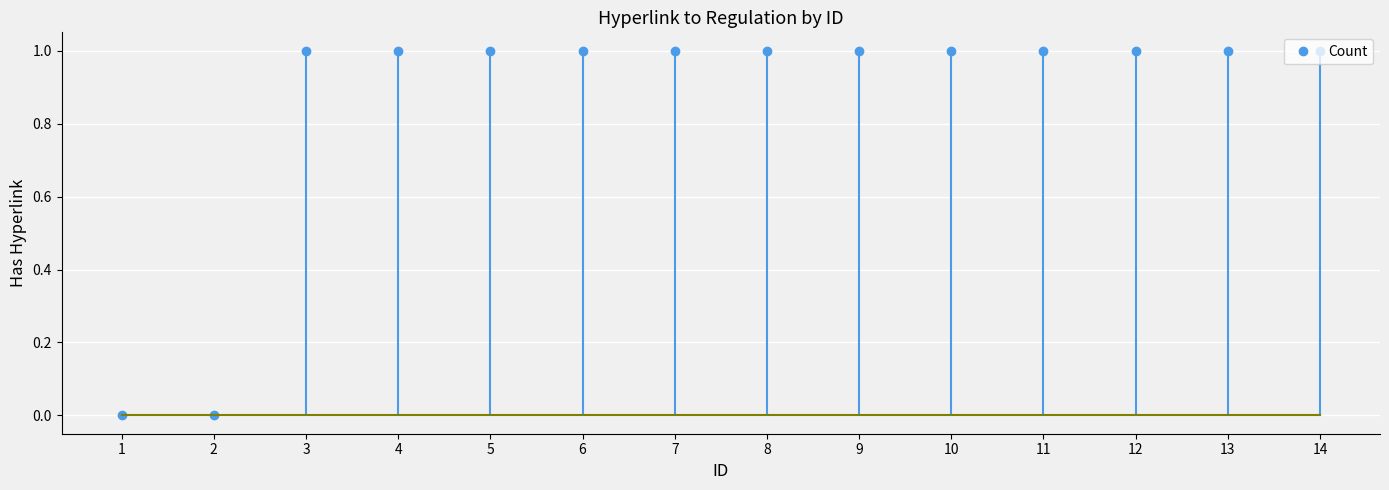

Is it true that the value at 6 is 2?

False